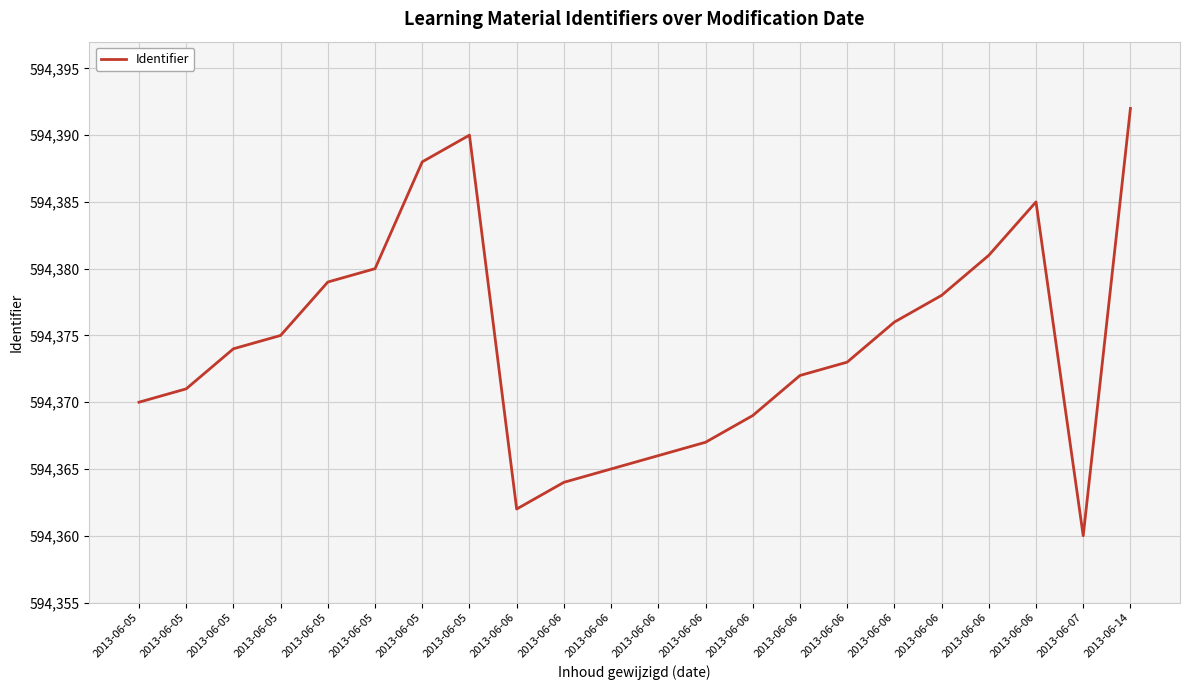

What is the approximate value at 2013-06-06, to the nearest 5?

594365